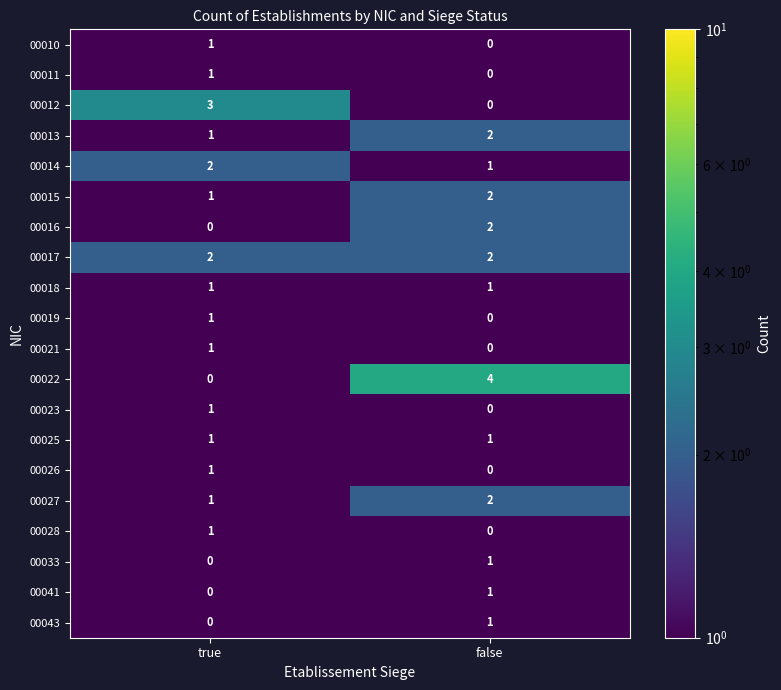

The value of 00018 at false is 0. True or false?

False